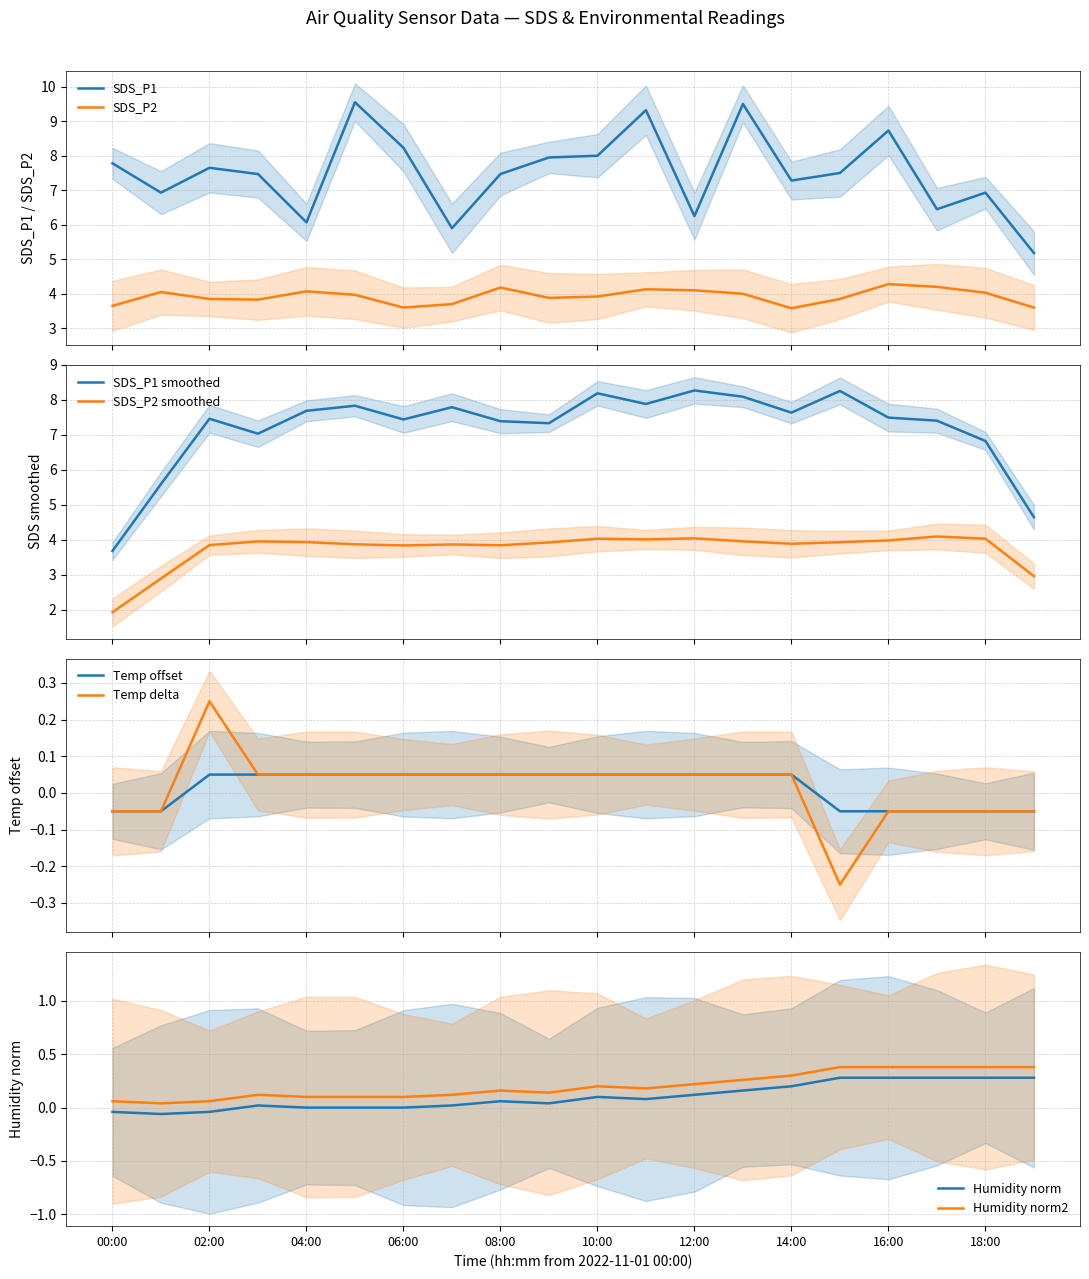

What is the sum of the SDS_P1 values at 09:00 and 15:00?

15.4